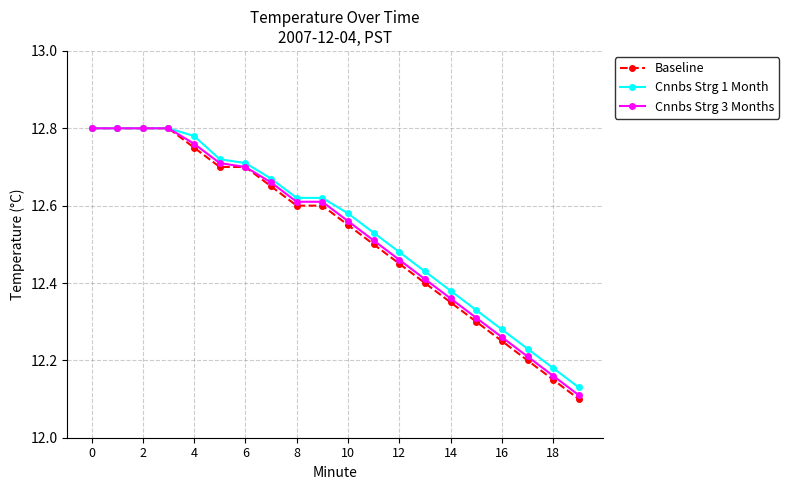

Which series has the largest range (max minus min)?

Baseline